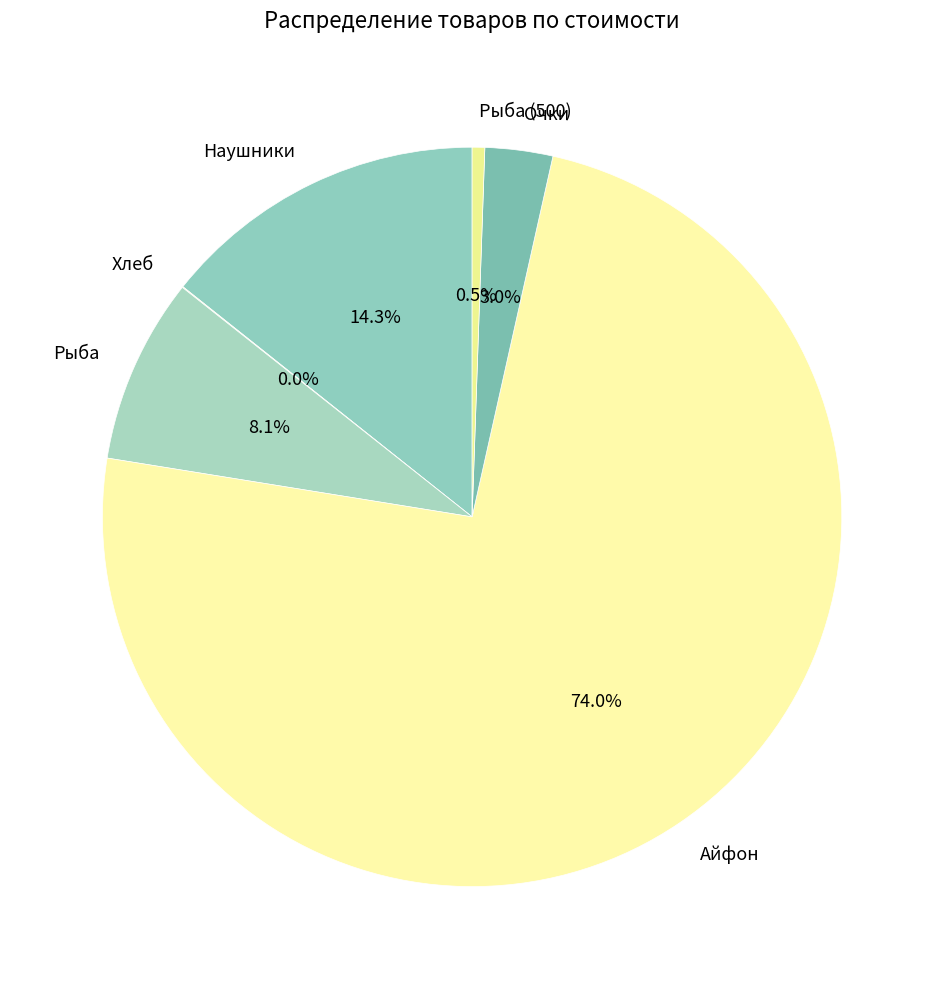

Is the sum of Очки and Рыба (500) greater than half?

No